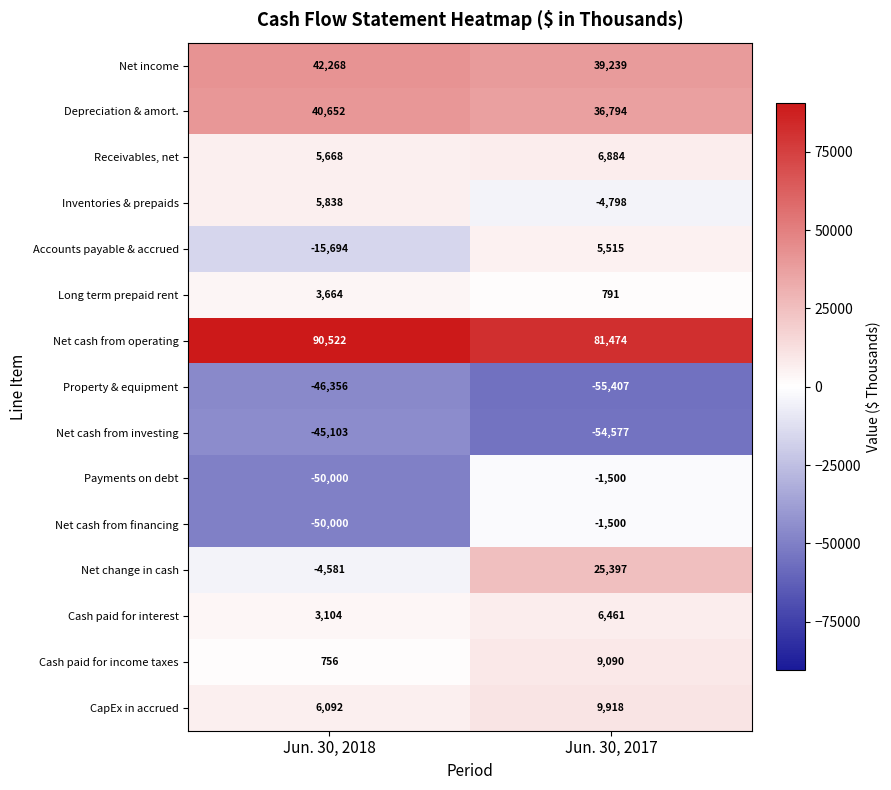

Is it true that Net change in cash equals -2181 at Jun. 30, 2018?

False